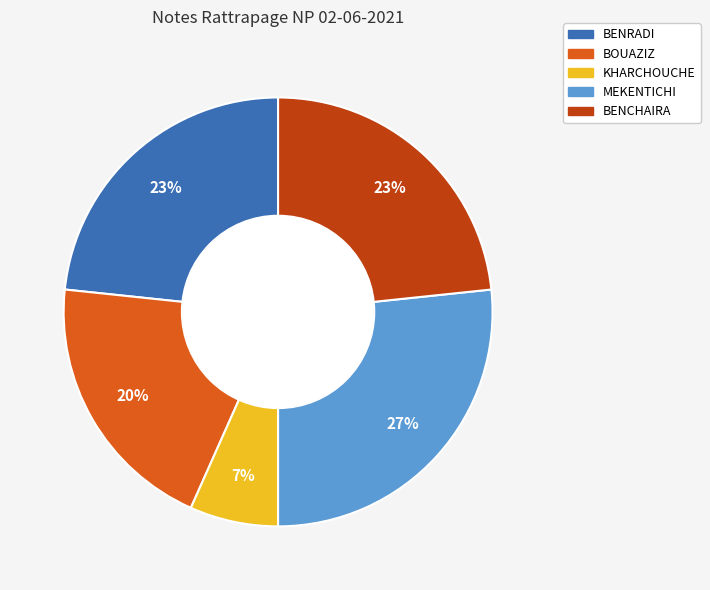

Count the number of slices in the pie.

5